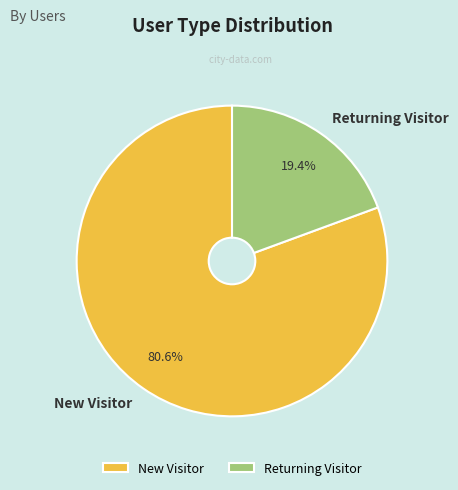

Which has a higher value, New Visitor or Returning Visitor?

New Visitor